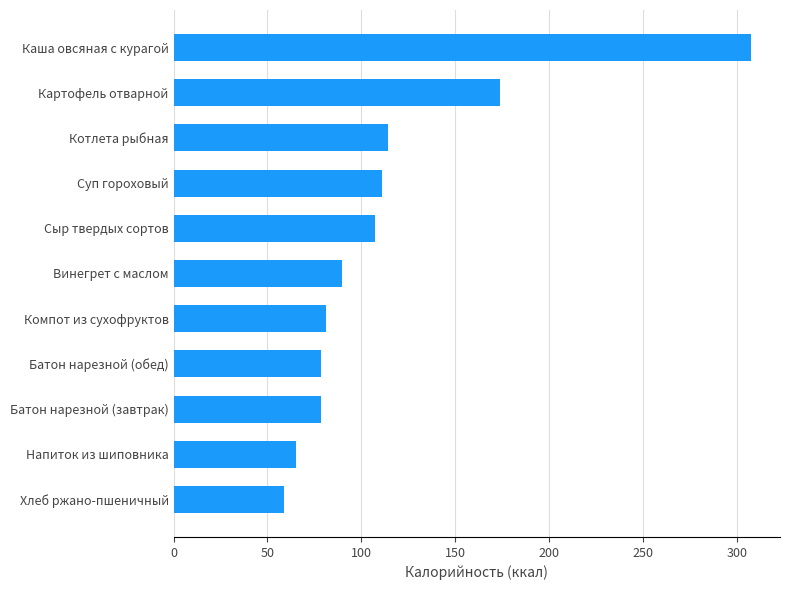

Reading top to bottom, list all the values displayed in this chart.

Каша овсяная с курагой=307.6	Картофель отварной=173.7	Котлета рыбная=114.3	Суп гороховый=110.9	Сыр твердых сортов=107.5	Винегрет с маслом=89.5	Компот из сухофруктов=81.0	Батон нарезной (обед)=78.5	Батон нарезной (завтрак)=78.5	Напиток из шиповника=65.4	Хлеб ржано-пшеничный=58.7